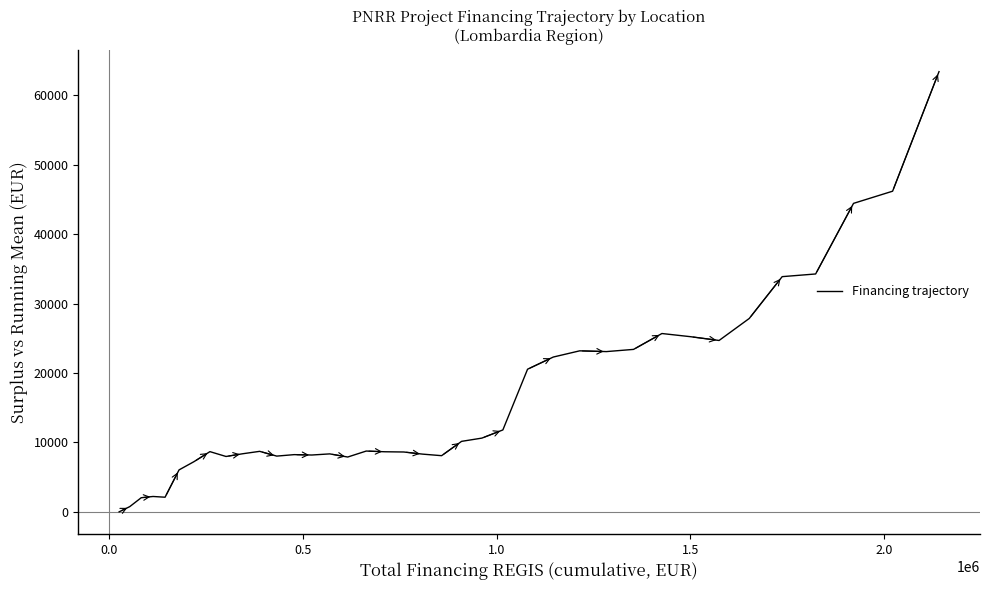

What is the maximum value shown in the chart?

63410.9